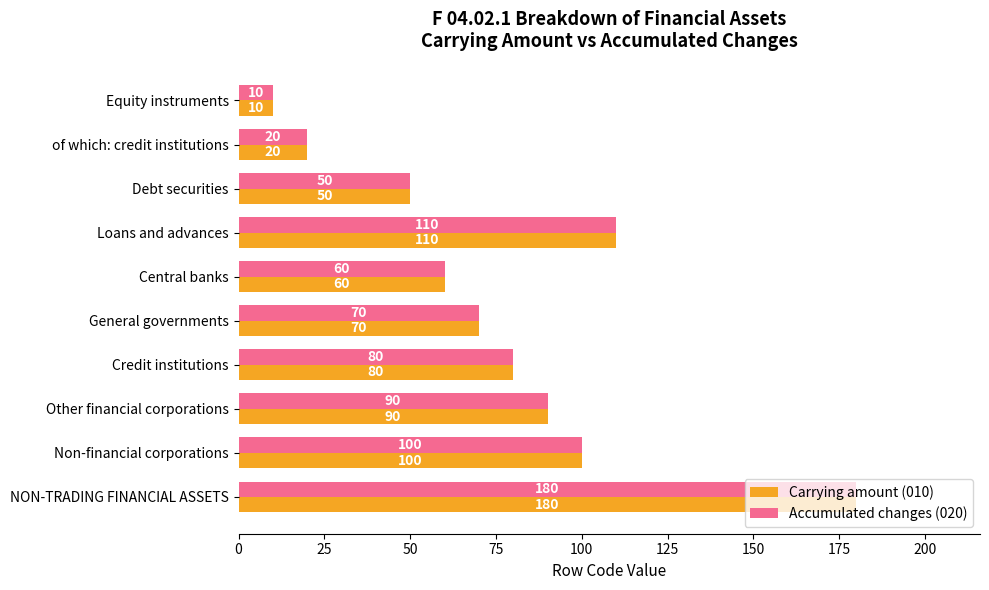

List the labels in order of Carrying amount (010) value, smallest first.

Equity instruments, of which: credit institutions, Debt securities, Central banks, General governments, Credit institutions, Other financial corporations, Non-financial corporations, Loans and advances, NON-TRADING FINANCIAL ASSETS